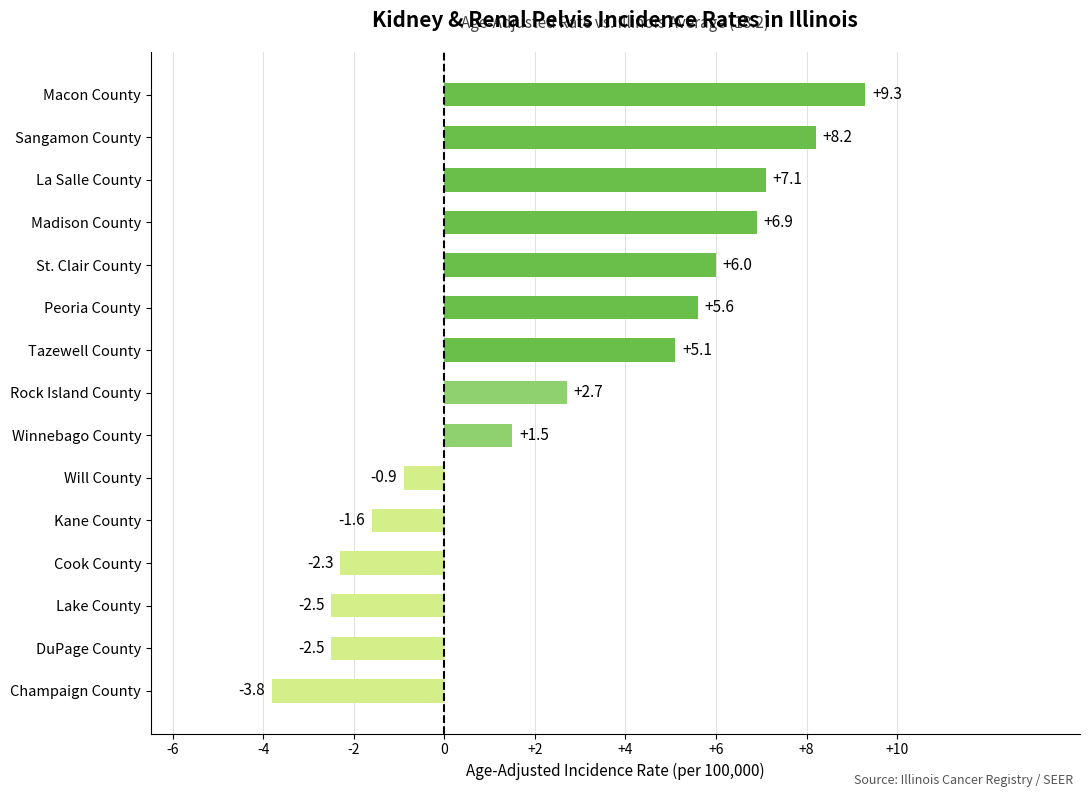

At which category does the chart reach its peak across all series?

Macon County